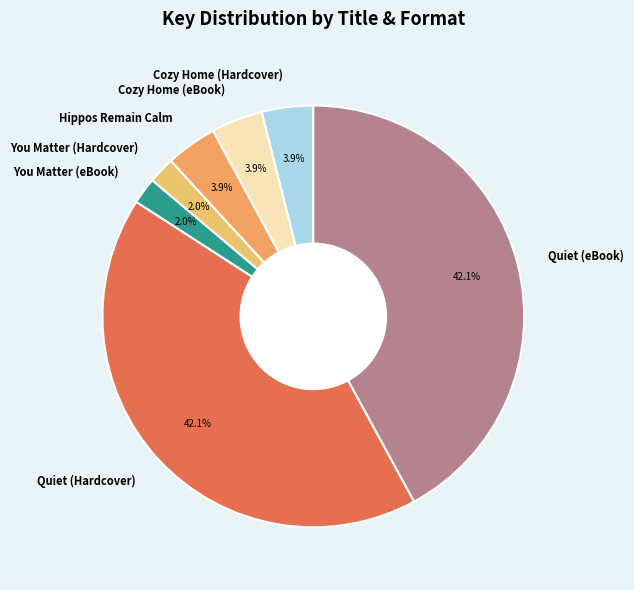

How much of the chart is everything except Quiet (Hardcover)?

57.9%